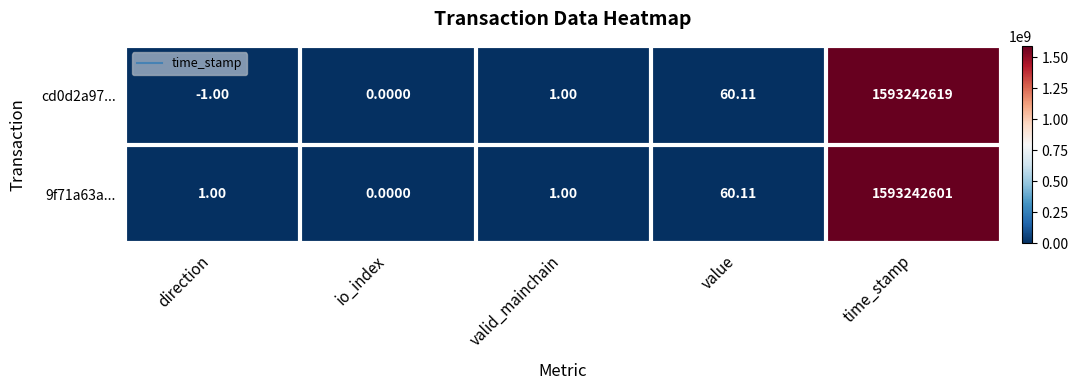

At which category is the sum across all series the highest?

time_stamp